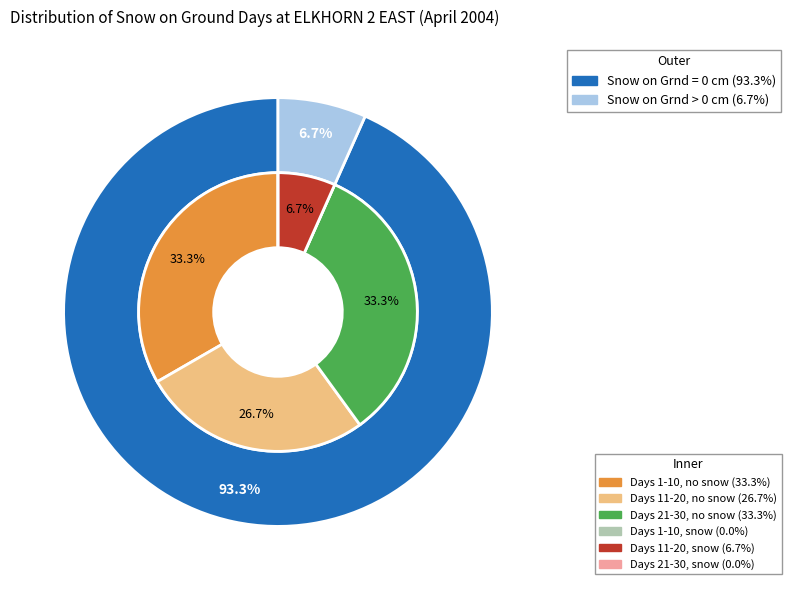

To the nearest percent, what is the combined percentage of 1 and 0?

100%